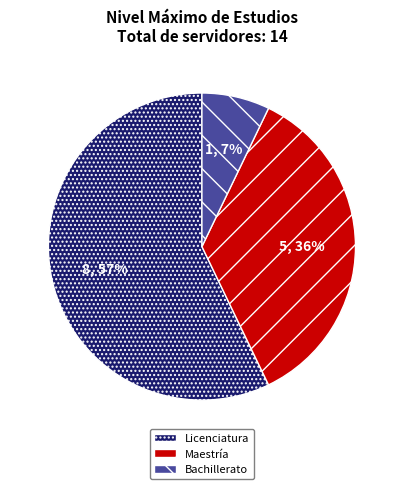

To the nearest percent, what is the combined percentage of Bachillerato and Maestría?

43%